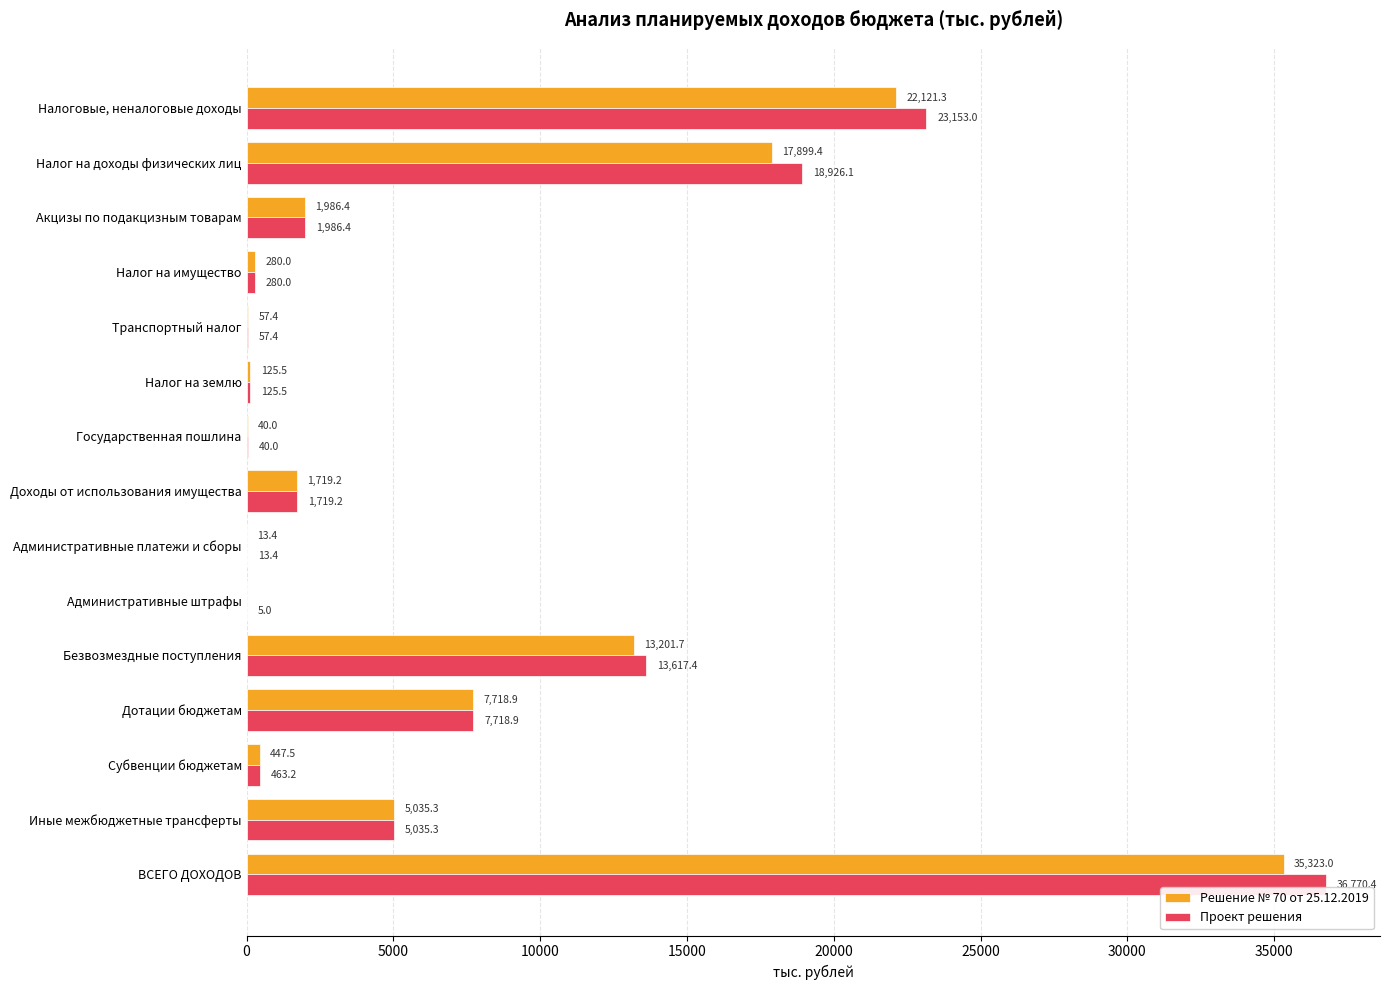

Which series has the widest spread of values?

Проект решения